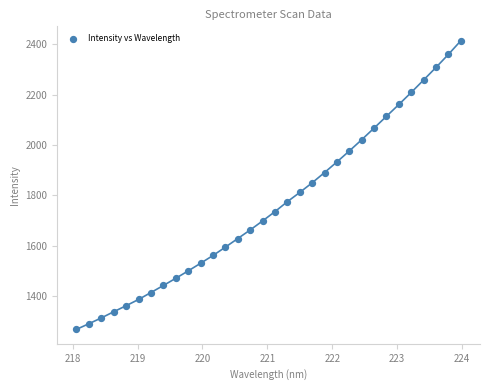

What is the range of X values (max minus min)?

5.9